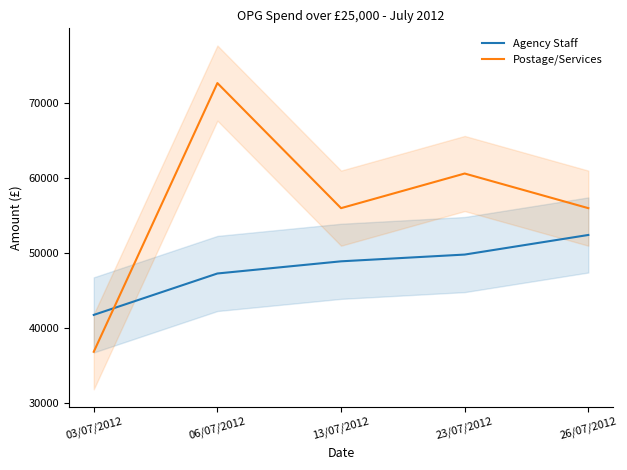

What is the smallest value displayed?

36835.2